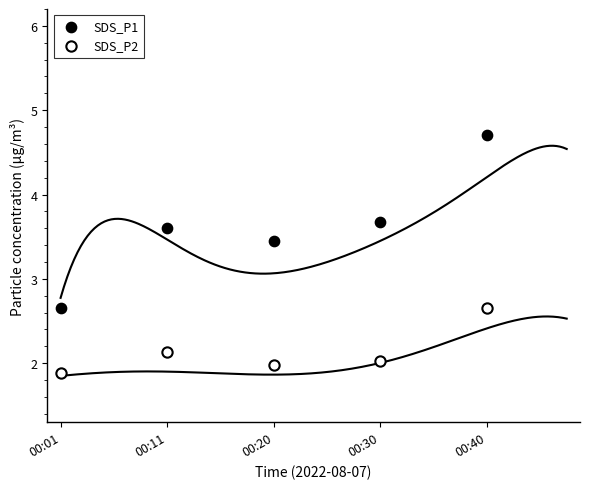

Which series contains the lowest Y value?

SDS_P2